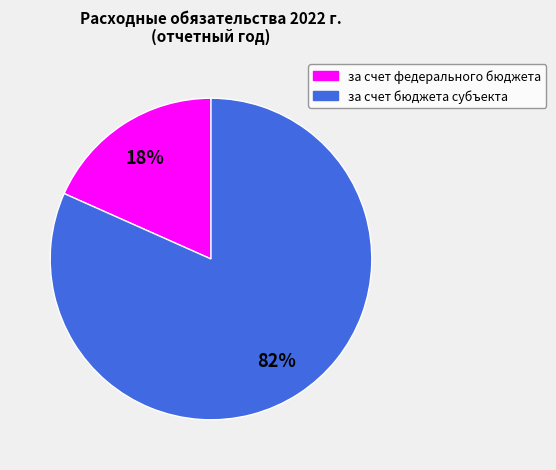

To the nearest percent, what is the average slice percentage?

50%